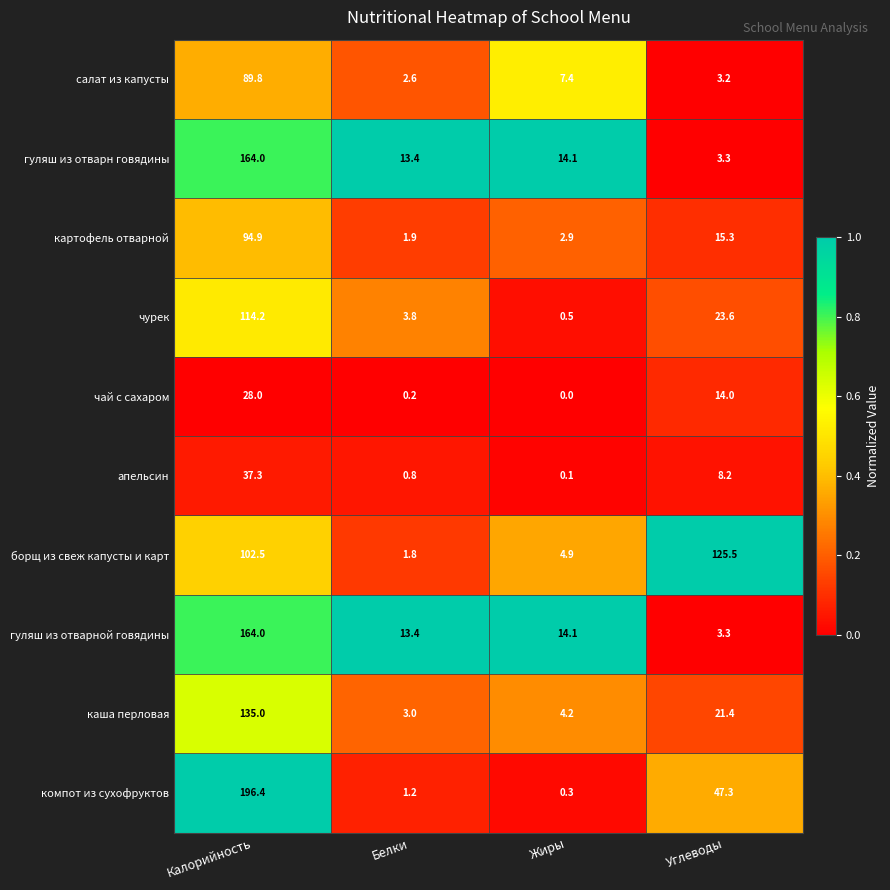

At how many categories does at least one series exceed 0?

4